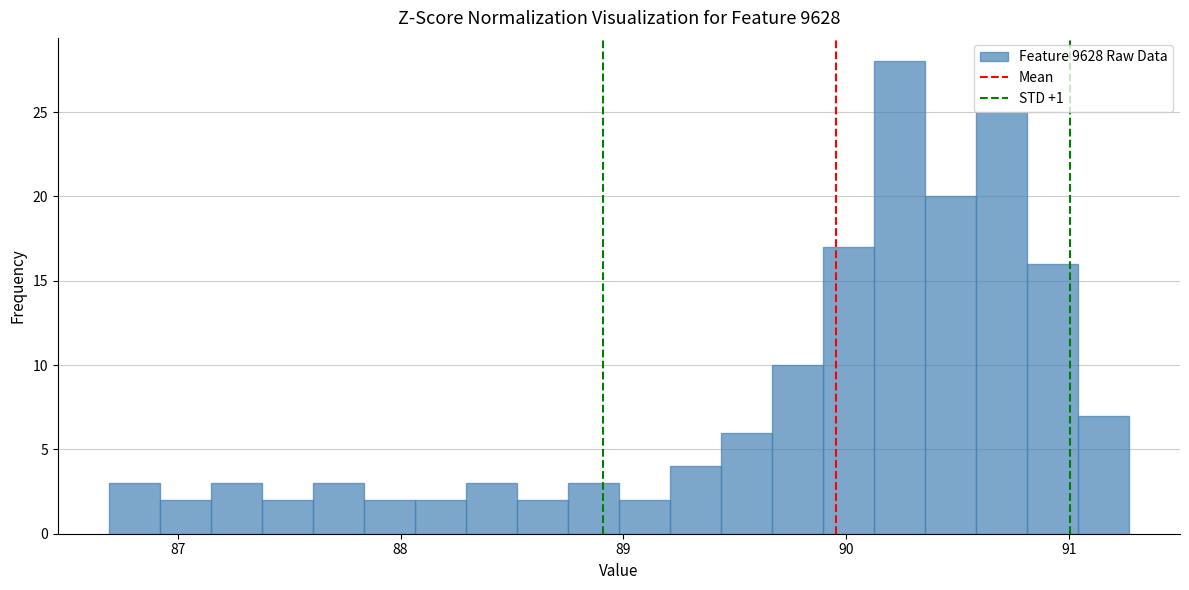

Read against the x-axis, roughly where is the centre of the tallest bar?

90.2